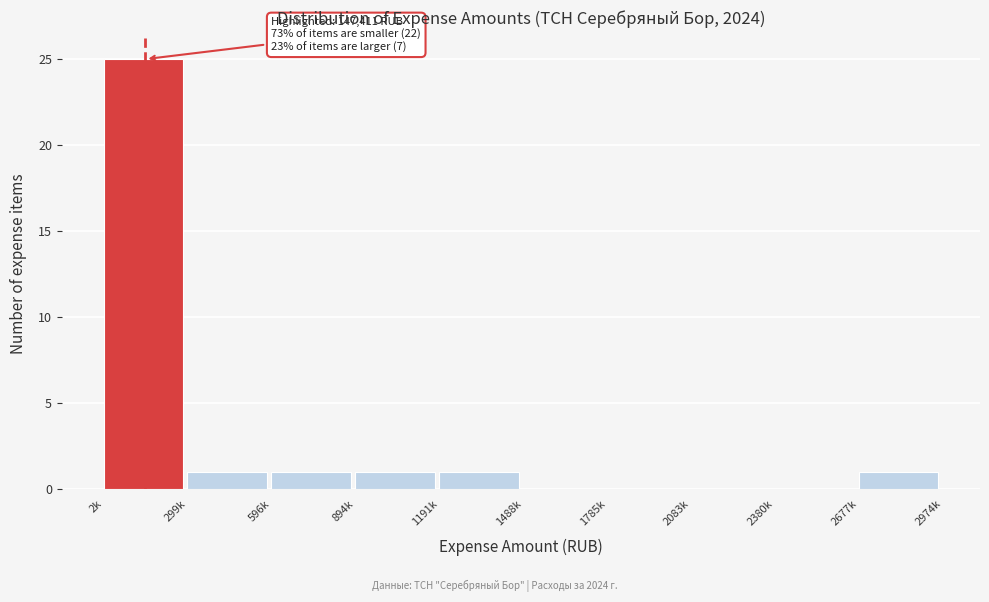

Reading left to right, transcribe all the data shown in this chart.

2k=25	299k=1	596k=1	894k=1	1191k=1	1488k=0	1785k=0	2083k=0	2380k=0	2677k=1